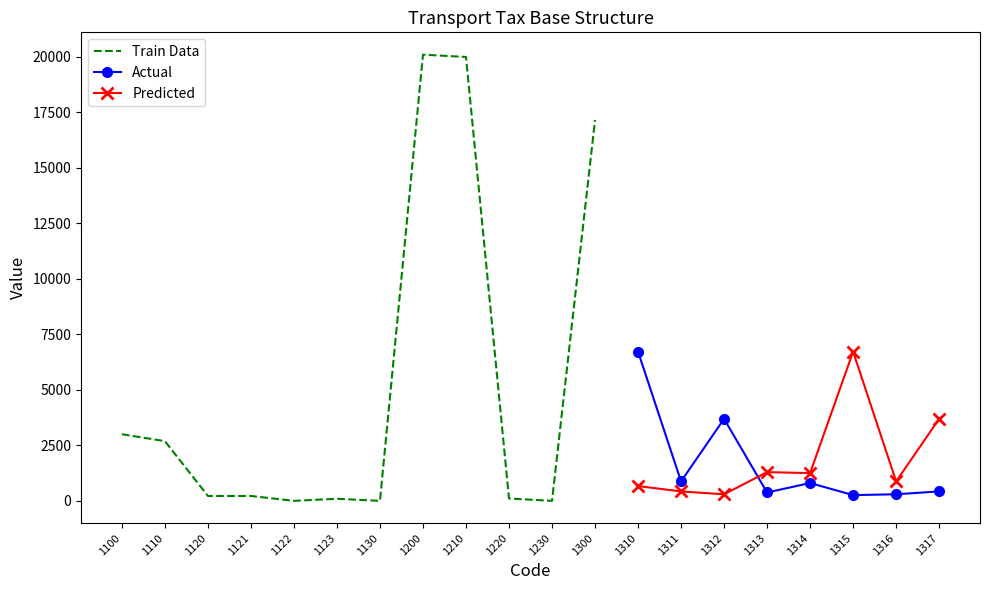

Which label corresponds to the smallest value in the chart?

1122